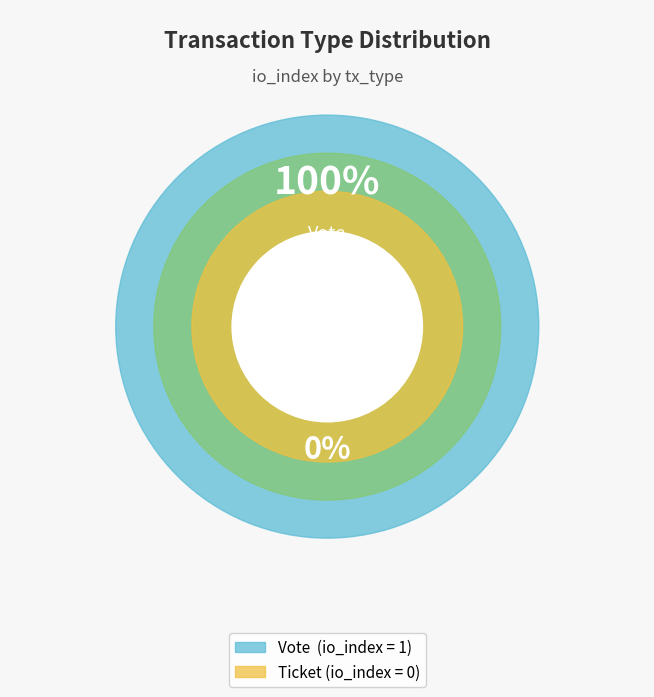

Which slice is the largest?

Vote